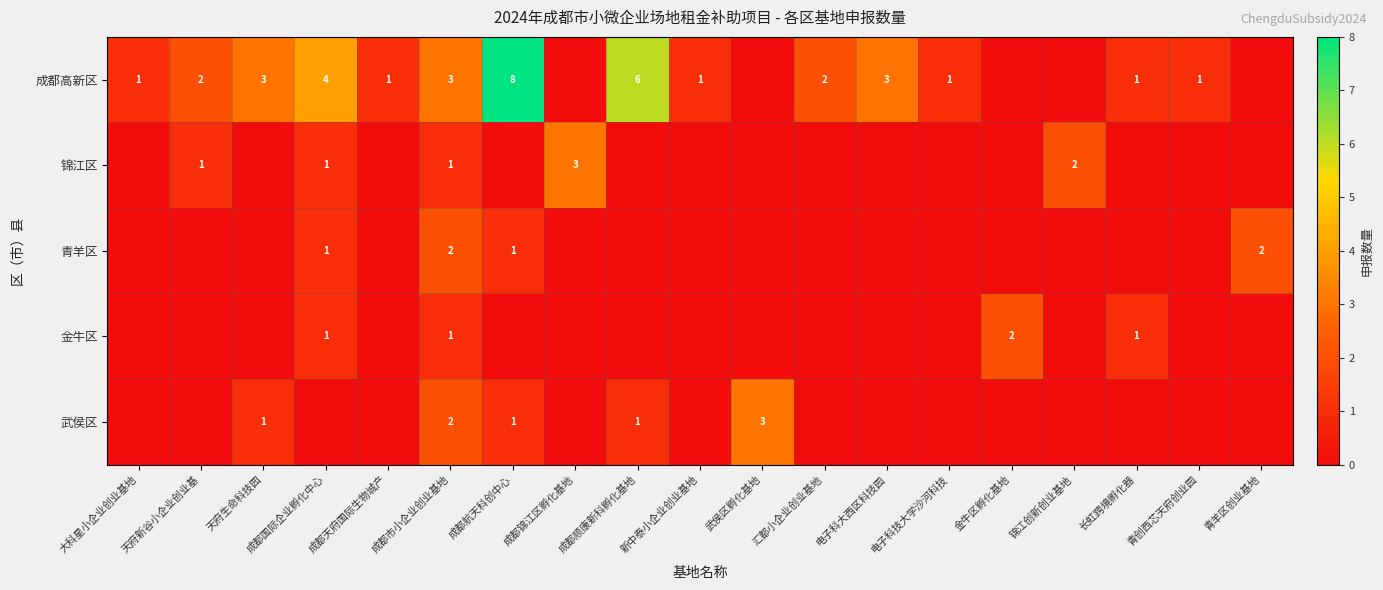

How many values in row_4 are above zero?

5